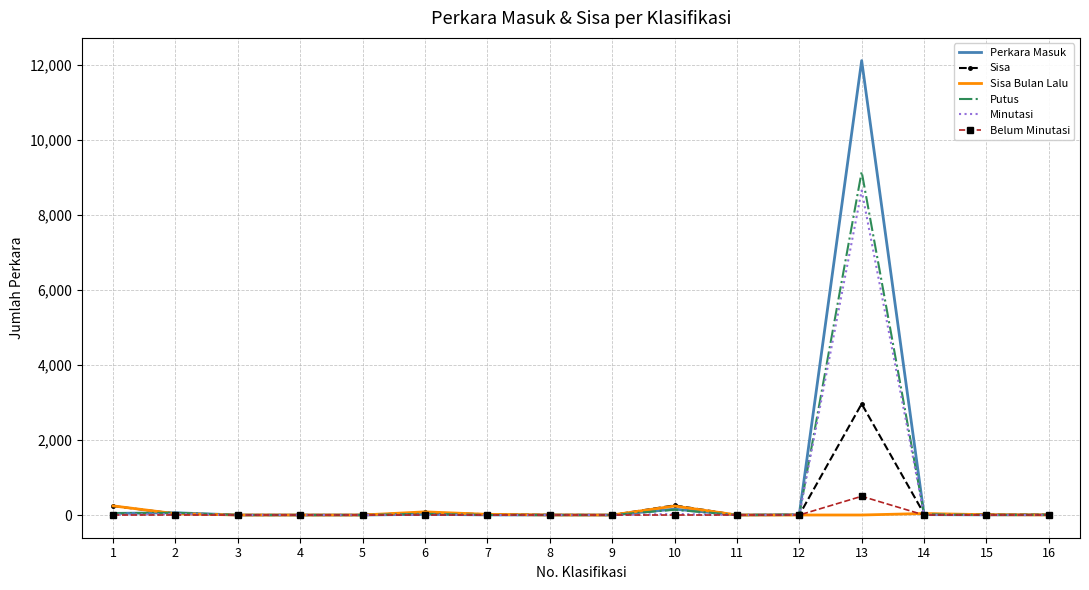

What is the highest value of the Putus series?

9156